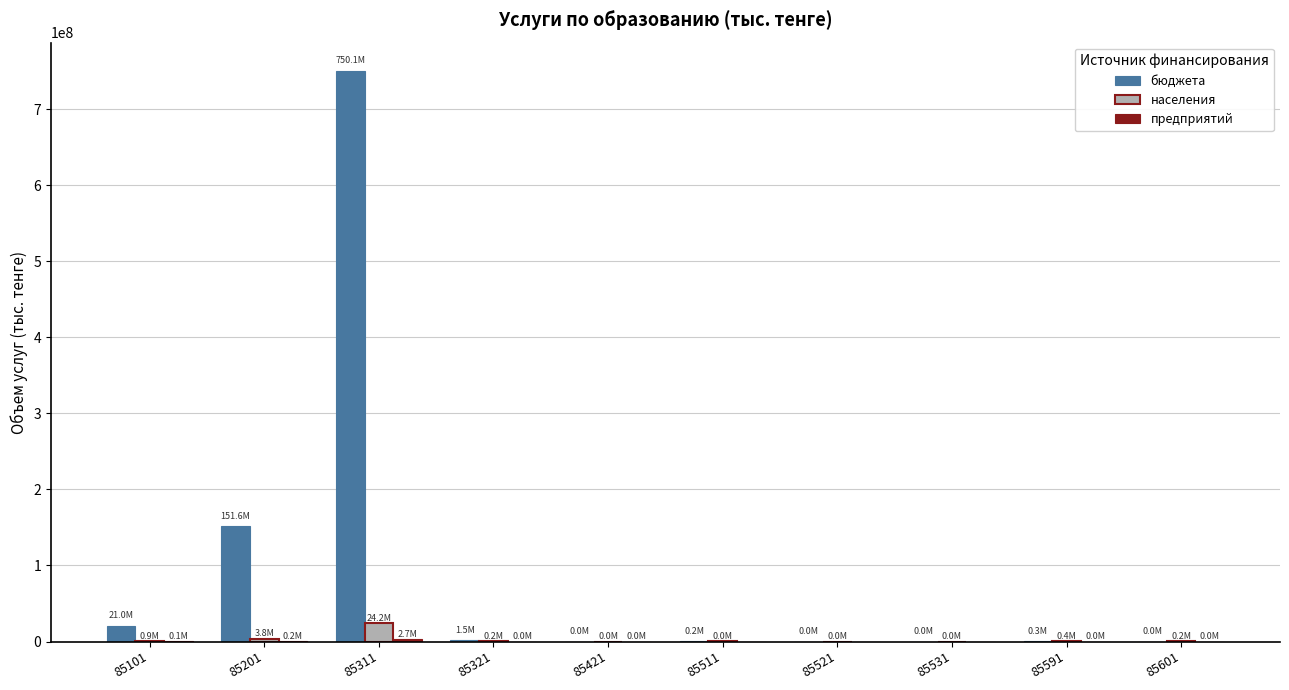

At which category is the sum across all series the highest?

85311